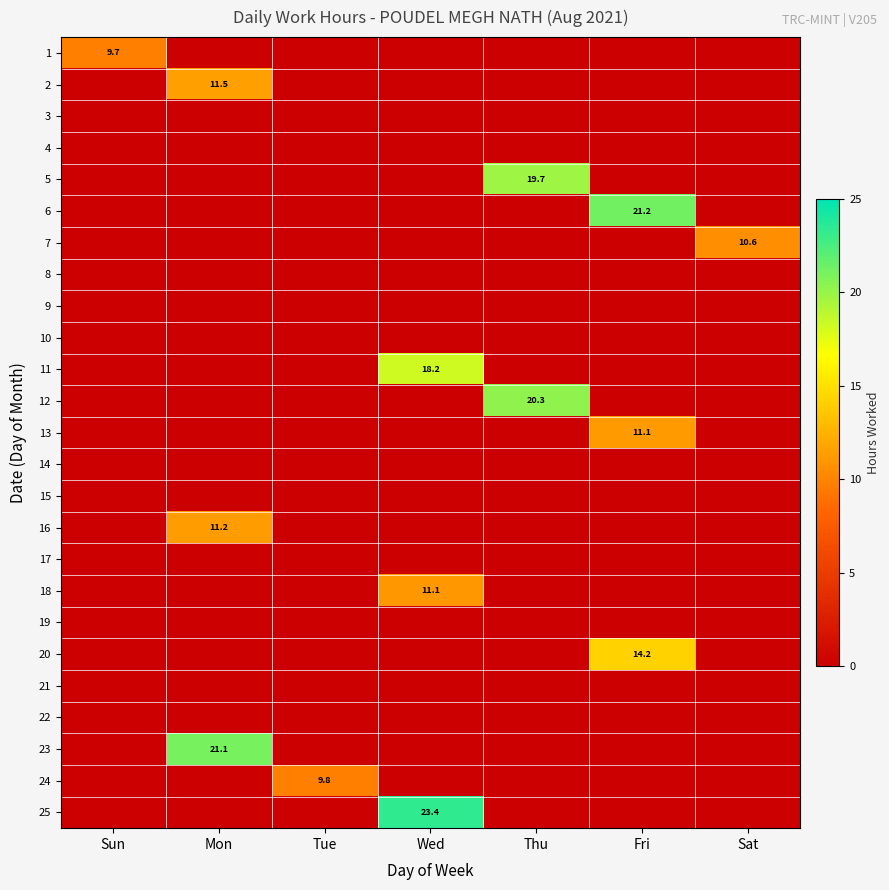

The value of 13 at Fri is 11.1. True or false?

True